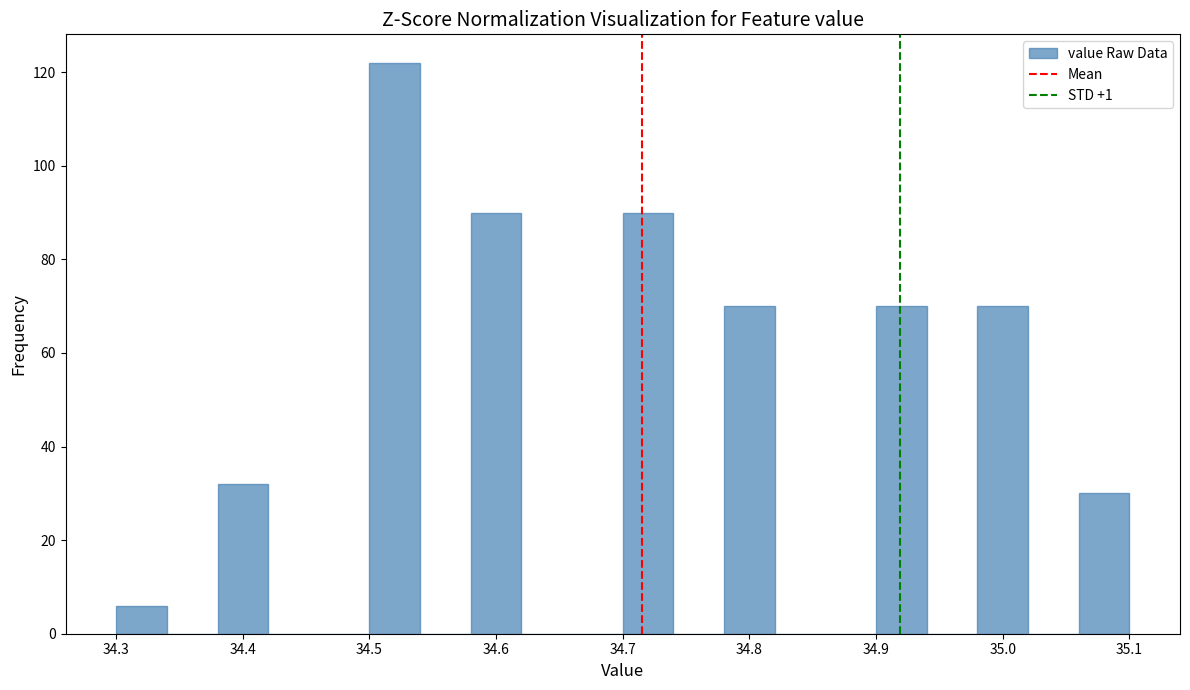

How tall is the bar that spans 34.38 to 34.42 on the x-axis? The values are not printed on the chart, so give them approximately, as read against the axis.

32